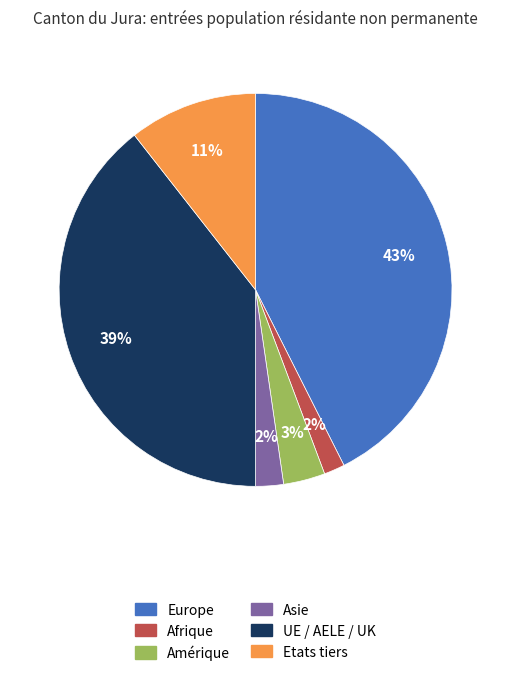

To the nearest percent, what is the difference between the largest and smallest slice percentages?

41%